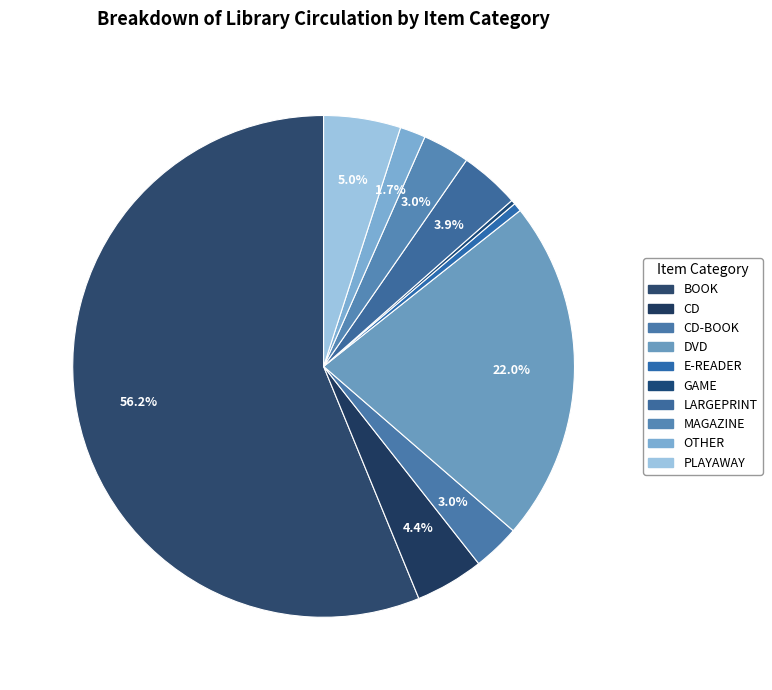

To the nearest percent, what is the average slice percentage?

10%